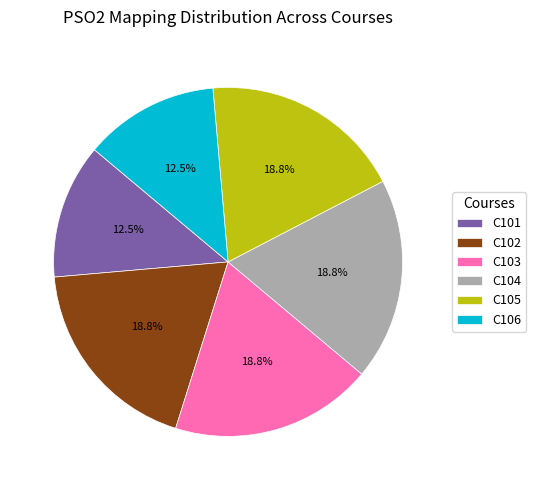

Approximately how many times larger is the value at C105 compared to C102?

1.0